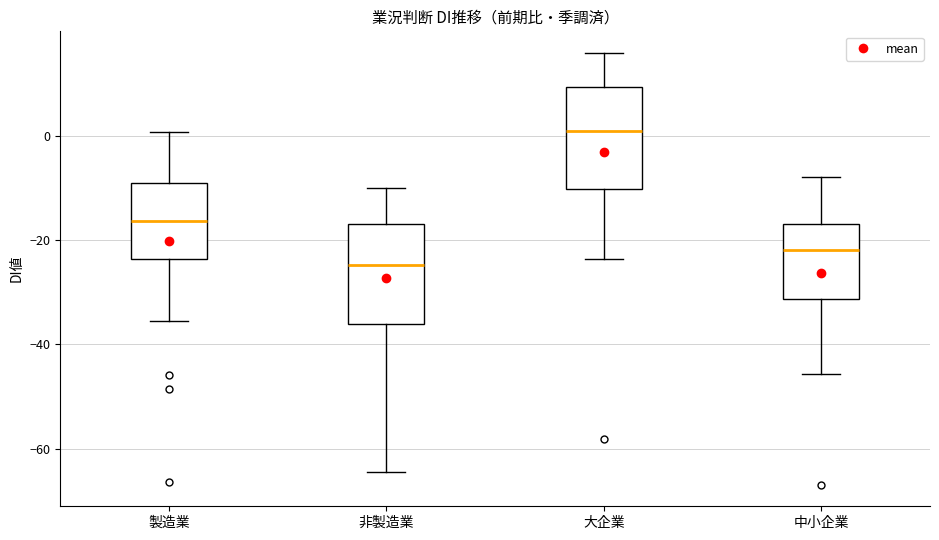

Reading left to right, read every box against the y-axis: the position of its median line, the range the box covers, and the ends of its whiskers. The values are not printed on the chart, so give them approximately, as read against the axis.

製造業: median -16, box -24 to -10, whiskers -36 to 0
非製造業: median -24, box -36 to -16, whiskers -64 to -10
大企業: median 0, box -10 to 10, whiskers -24 to 16
中小企業: median -22, box -32 to -16, whiskers -46 to -8